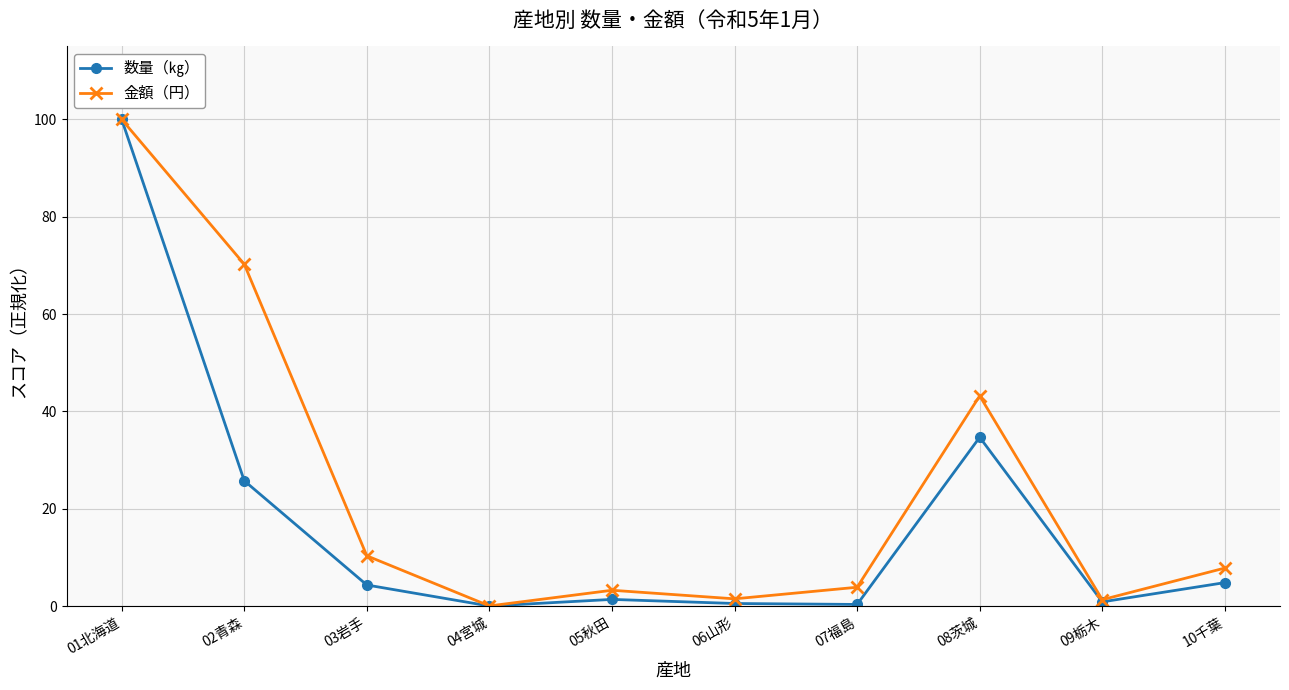

List the series in order of their overall mean, lowest first.

数量（㎏）, 金額（円）